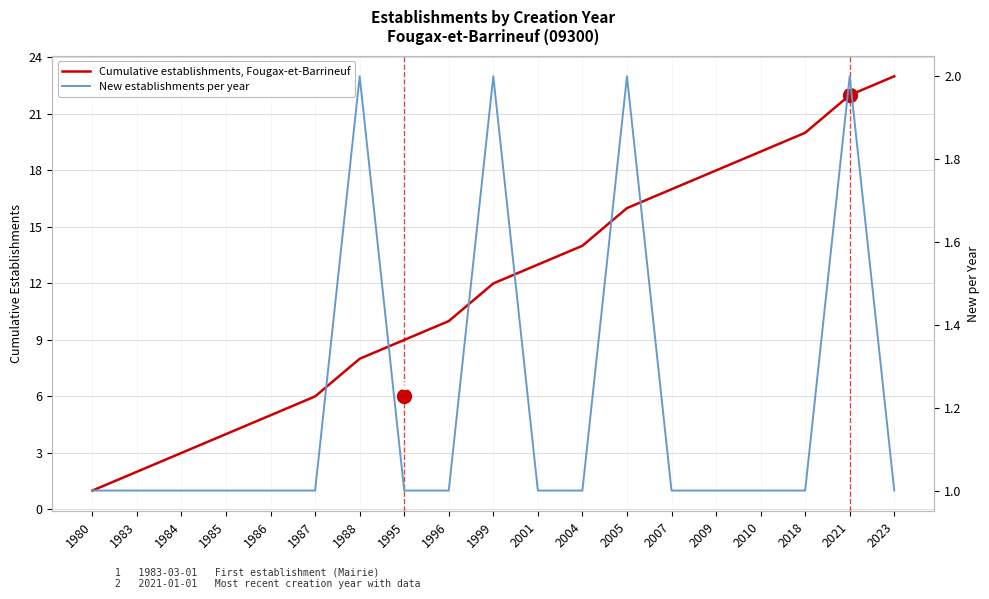

How many distinct data groups are displayed?

2